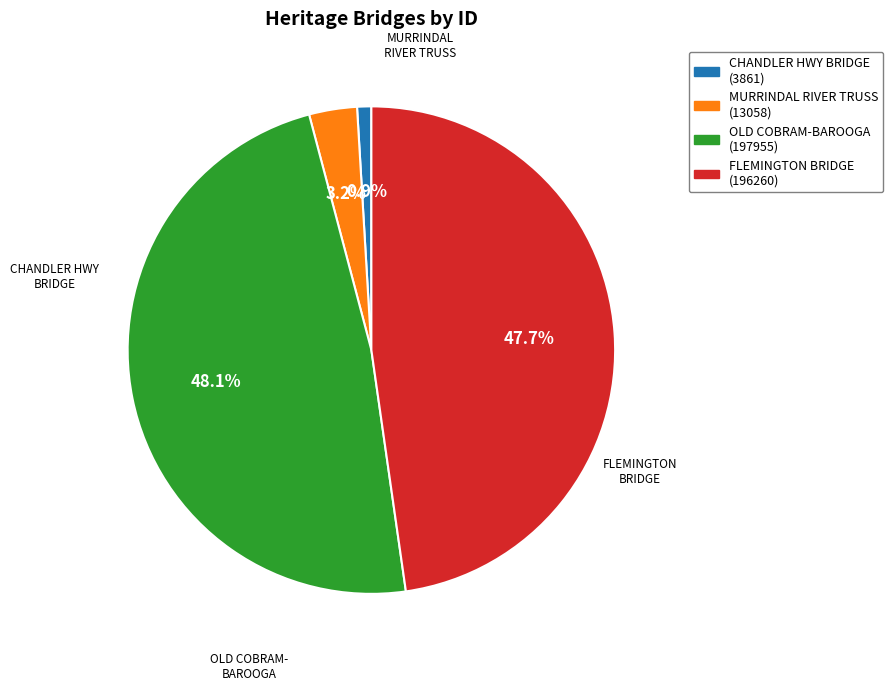

Is there any slice that represents more than half of the pie?

No